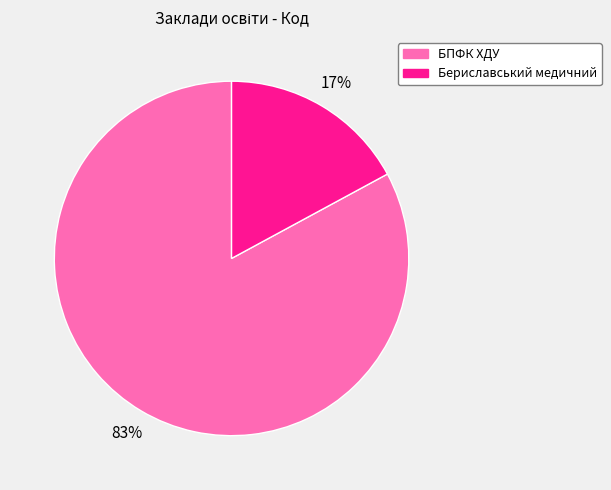

To the nearest percent, what is the average slice percentage?

50%